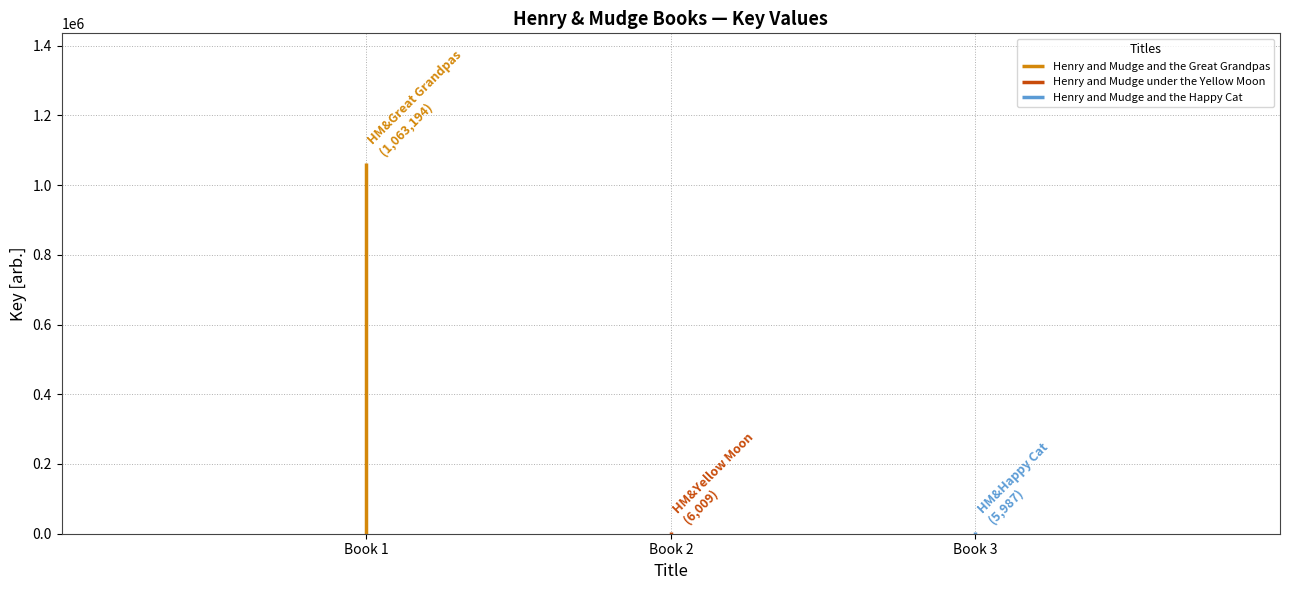

Is it true that the value at Henry and Mudge and the Great Grandpas is 1063194?

True